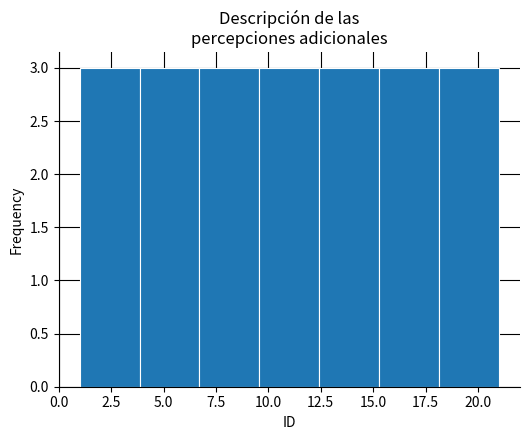

What is the height of the bar covering 6.5 to 9.5 on the x-axis? Neither the bar edges nor the heights are printed on the chart, so give them approximately, as read against the axes.

3